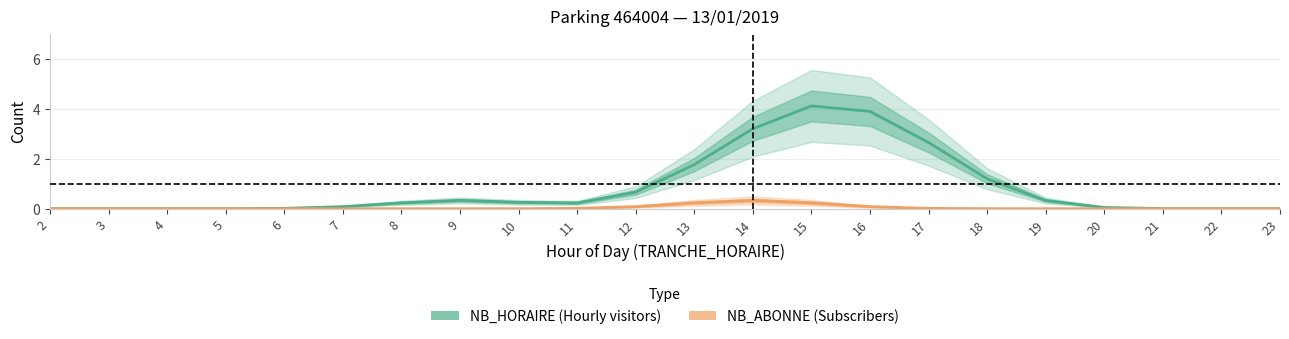

The NB_HORAIRE series shows 0.1 at 11. True or false?

False